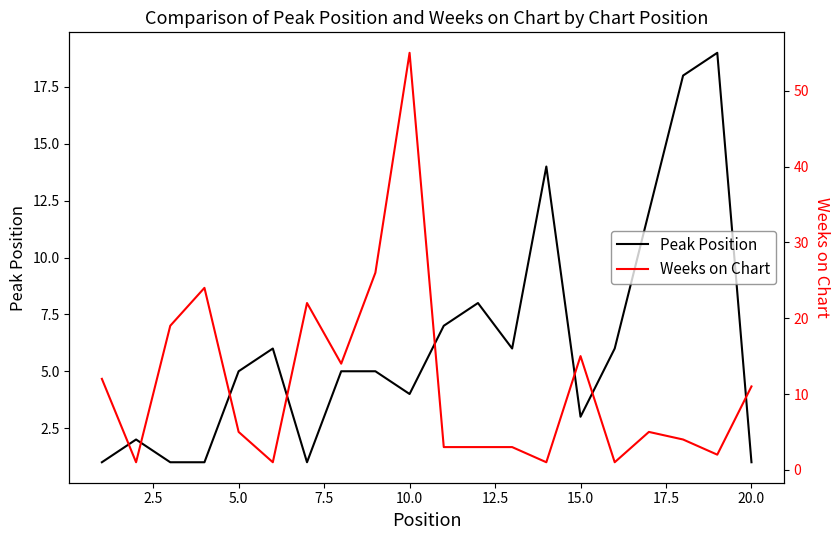

Does the chart have visible grid lines?

No